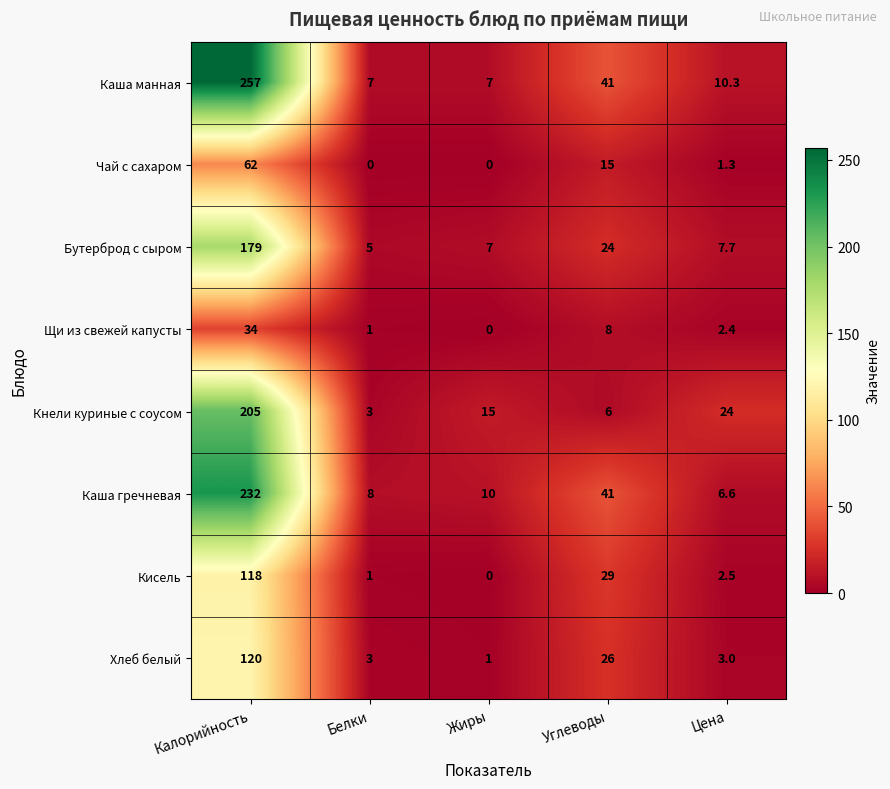

Where does the Кисель series first go above 2?

Калорийность